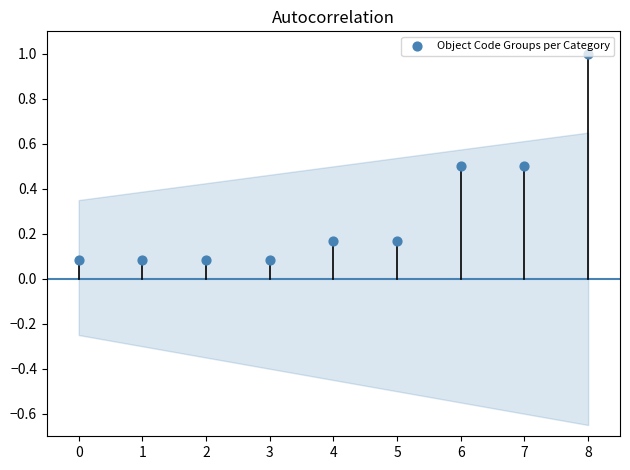

What is the change in value from 3 to 8?

+0.9